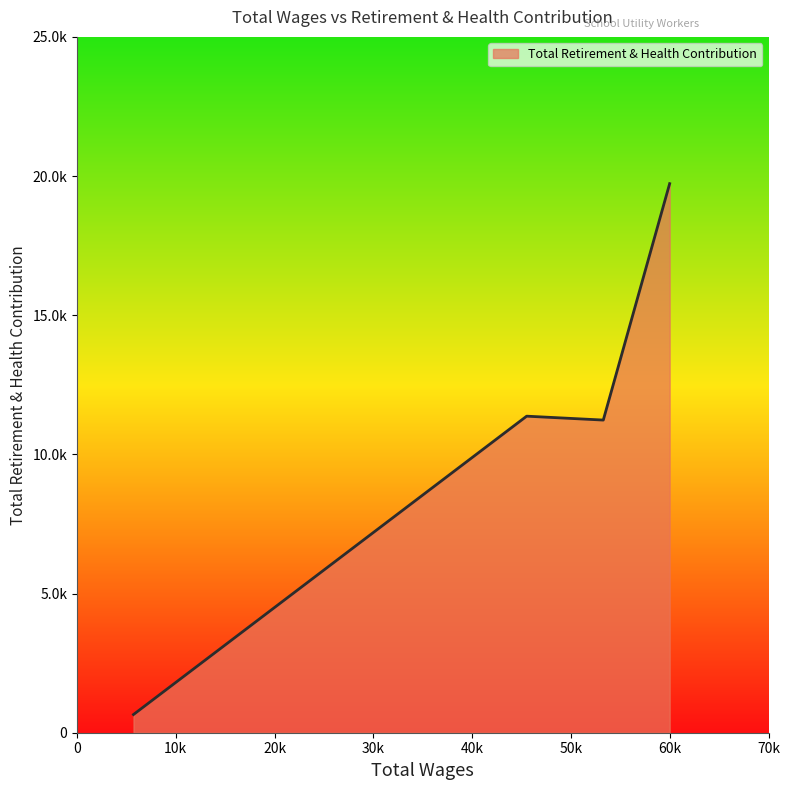

Is this an area chart (filled region under the line)?

Yes